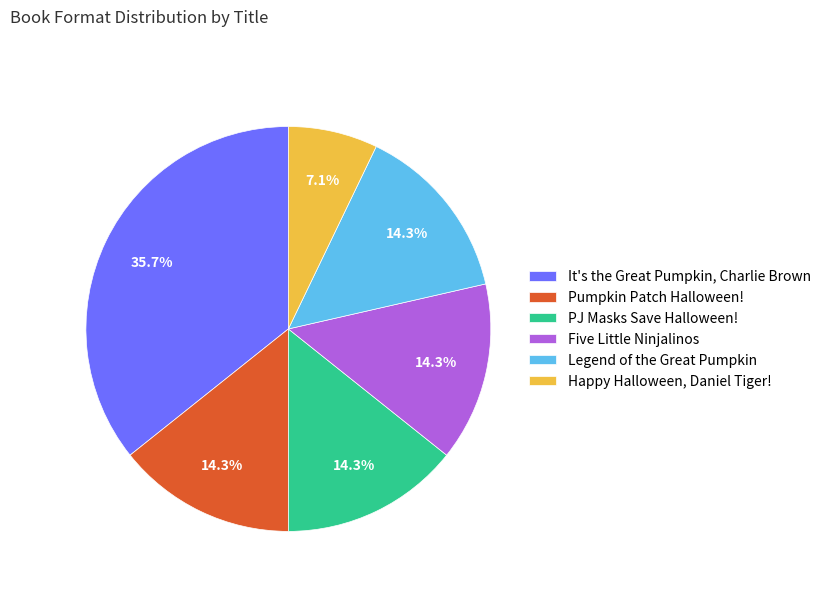

Approximately how many times larger is the value at Legend of the Great Pumpkin compared to Five Little Ninjalinos?

1.0